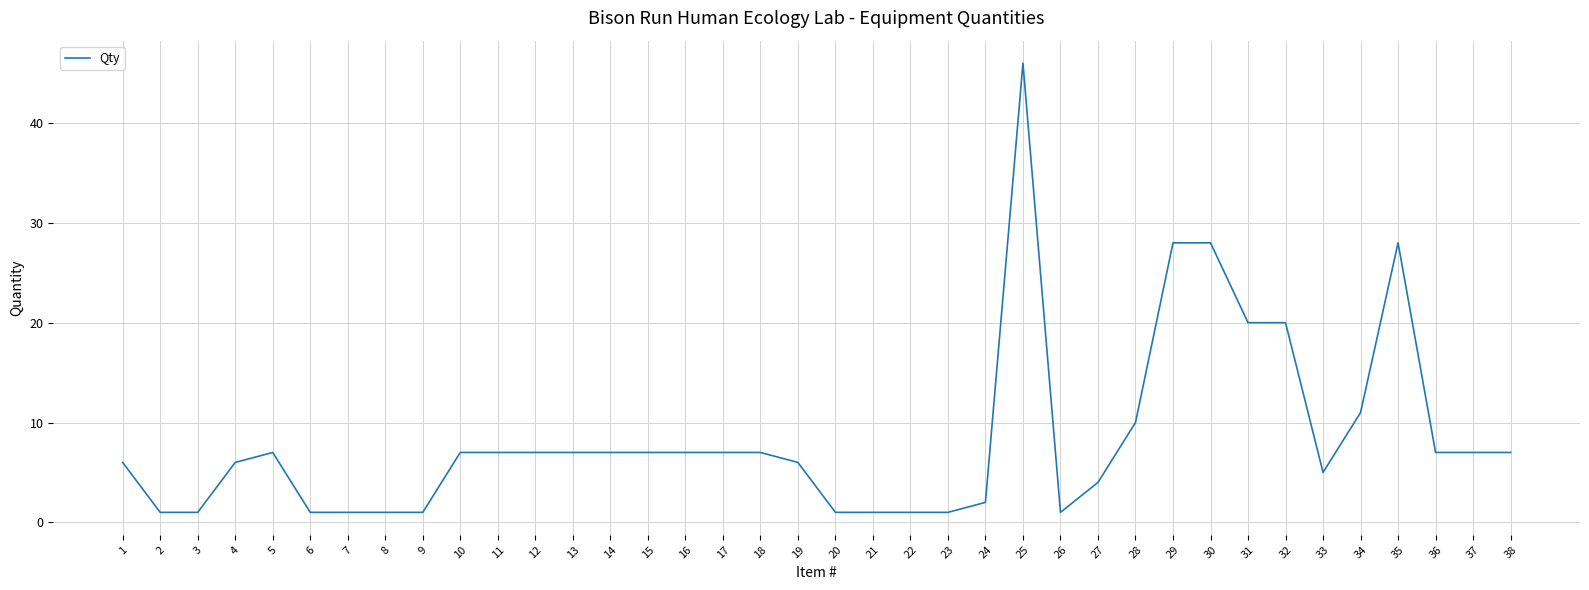

What is the difference between the maximum and minimum values?

45